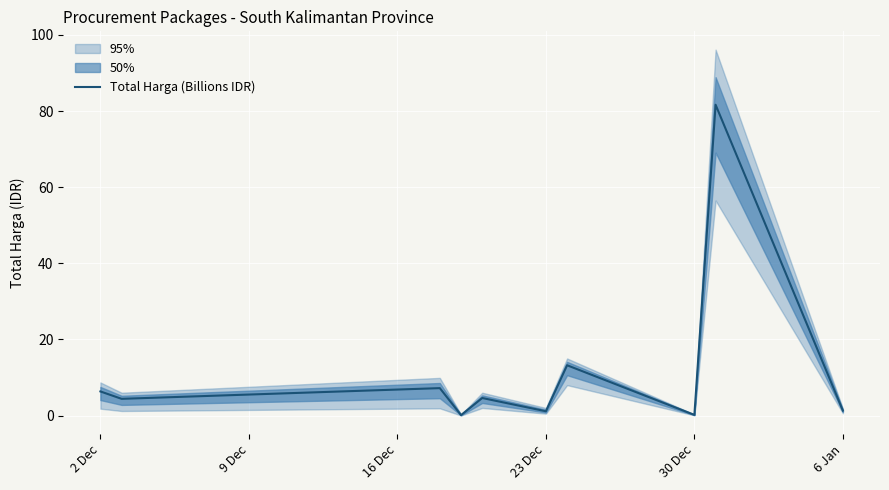

What is the highest value of the Total Harga (Billions IDR) series?

81.7